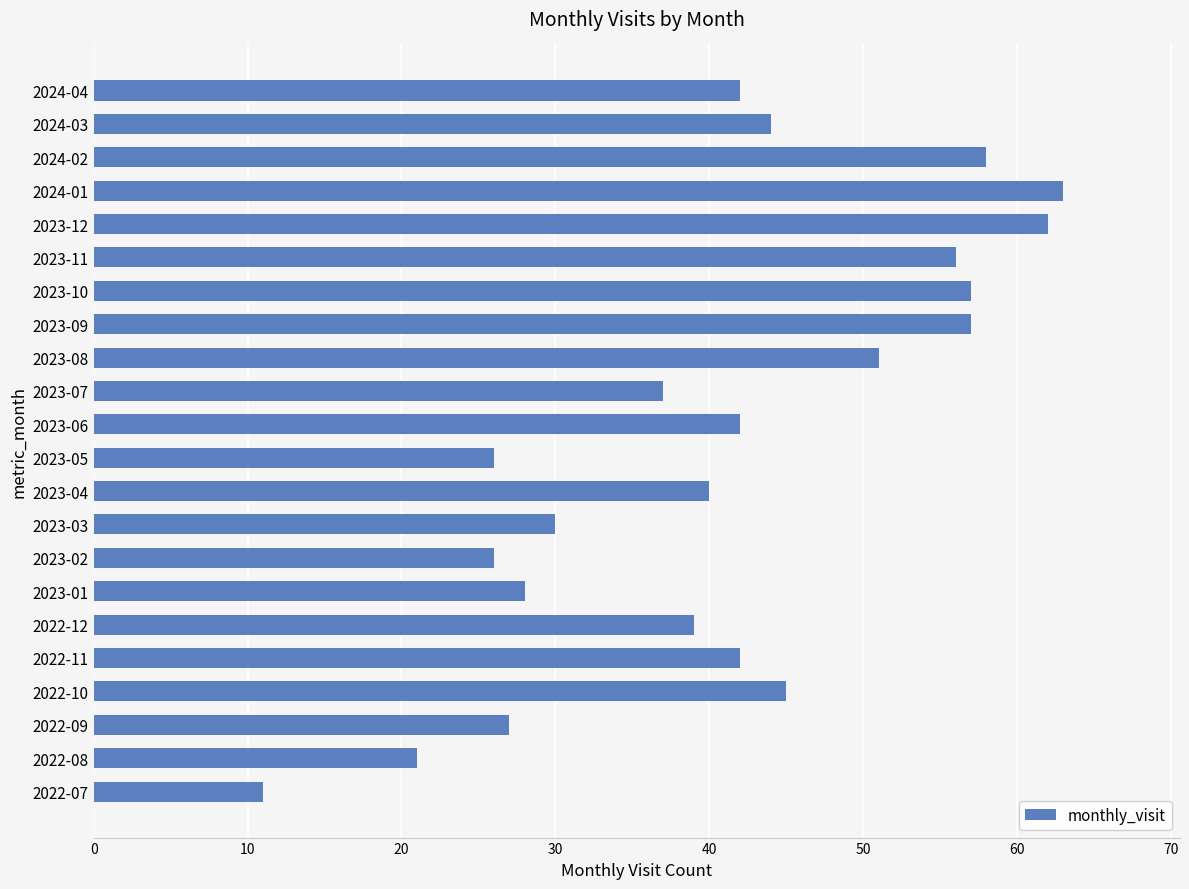

What is the ratio of the value at 2022-12 to the value at 2023-01?

1.4